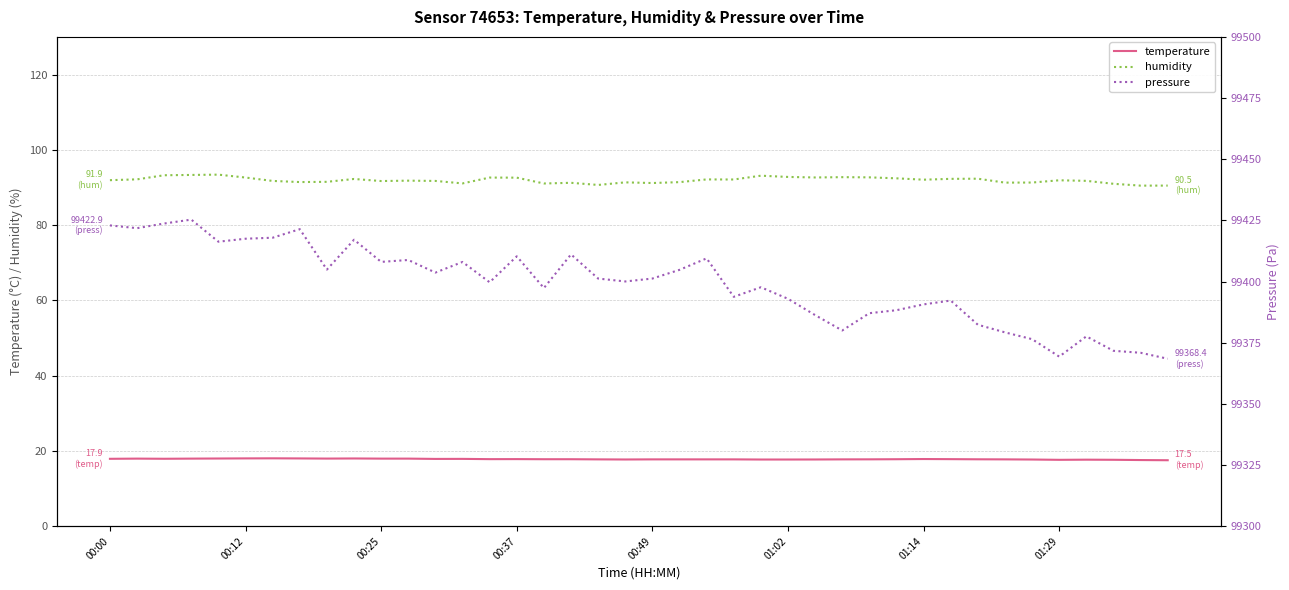

What is the difference between the maximum and minimum values in the humidity series?

2.9